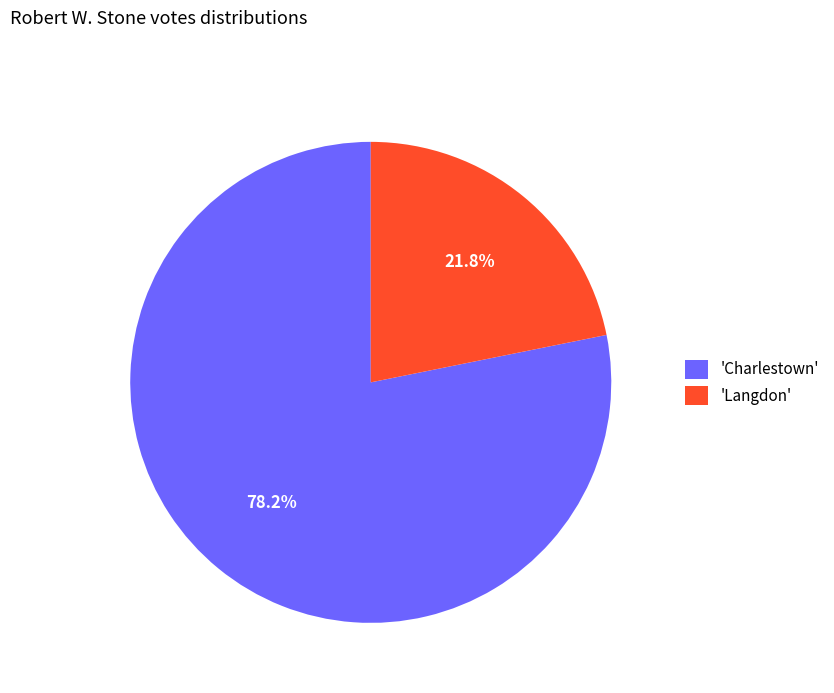

How many segments does this pie chart have?

2